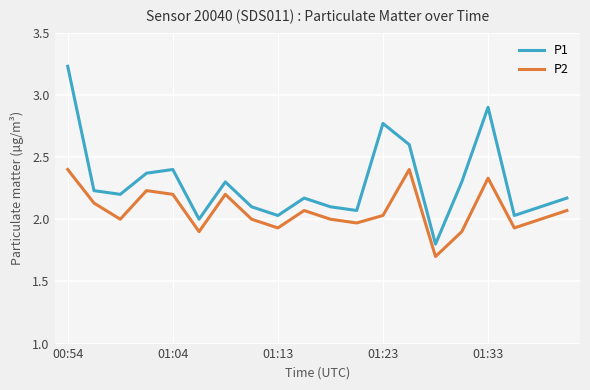

True or false: P1 and P2 intersect in this chart.

False